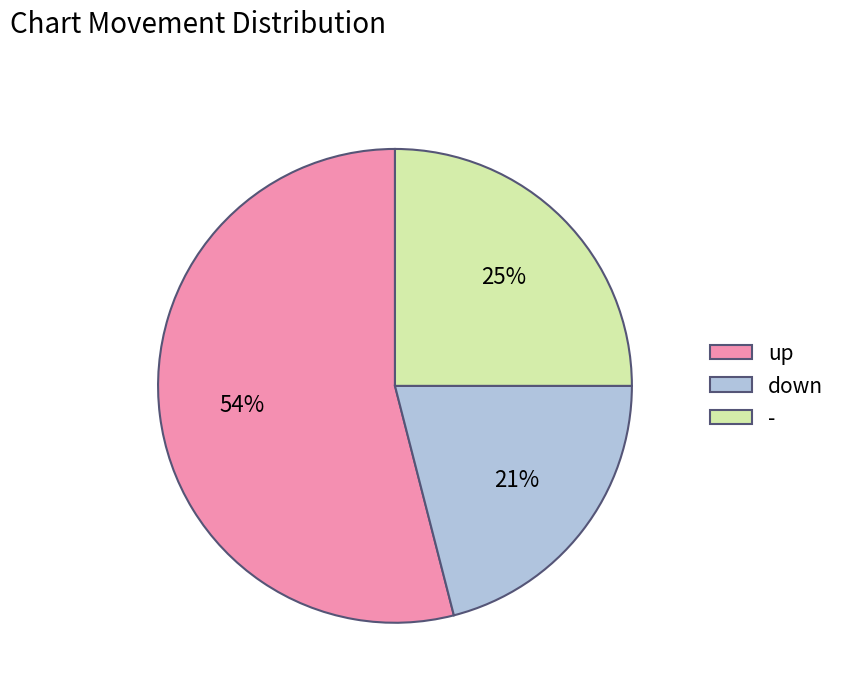

True or false: up accounts for 54% of the total.

True